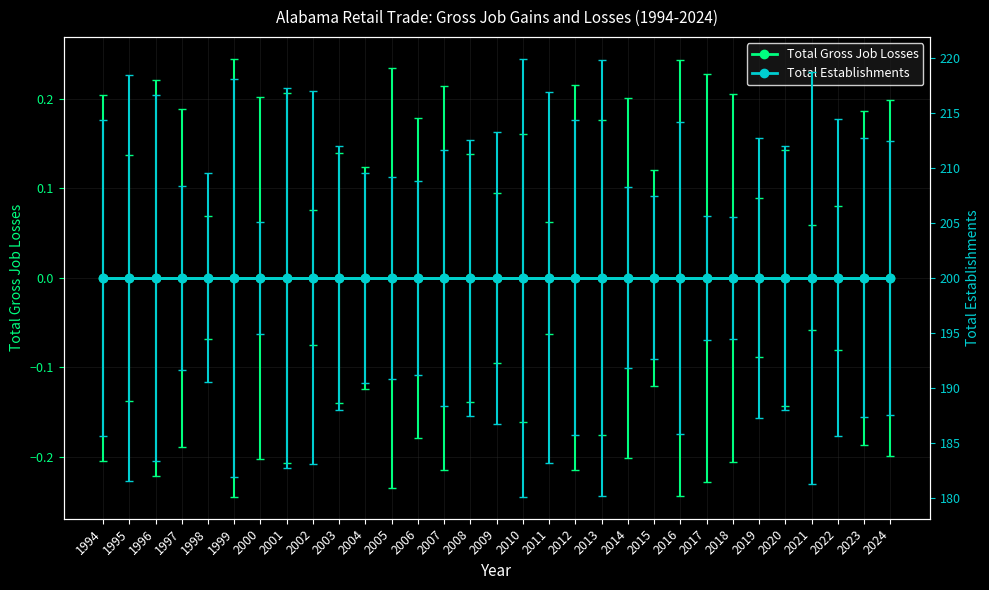

What is the value of the Total Establishments point at the 1st from the left?

200